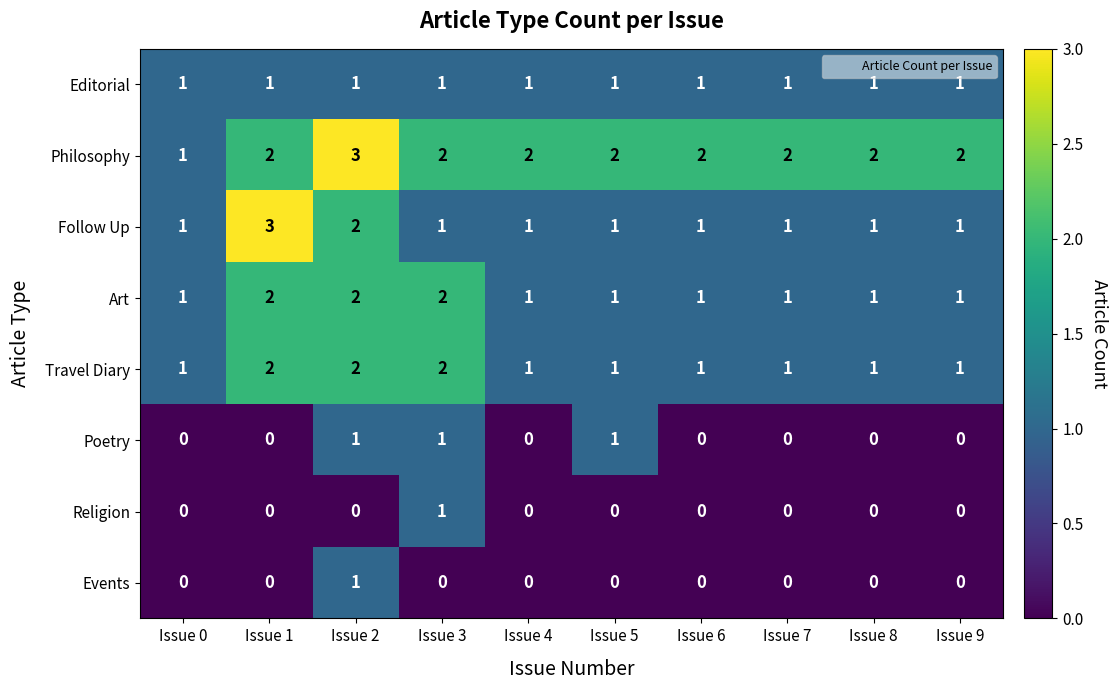

Is it true that Editorial equals 1 at Issue 5?

True